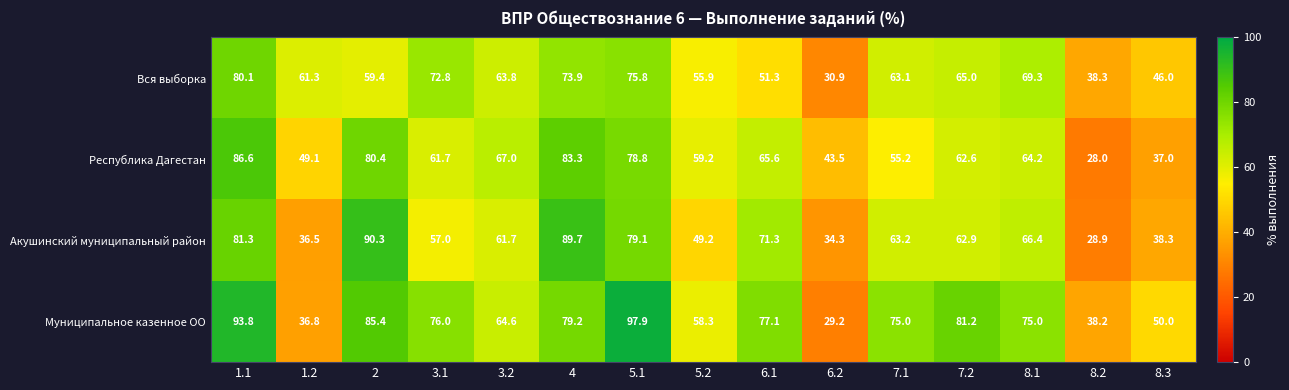

True or false: Муниципальное казенное ОО has a value of 93.8 at 1.1.

True